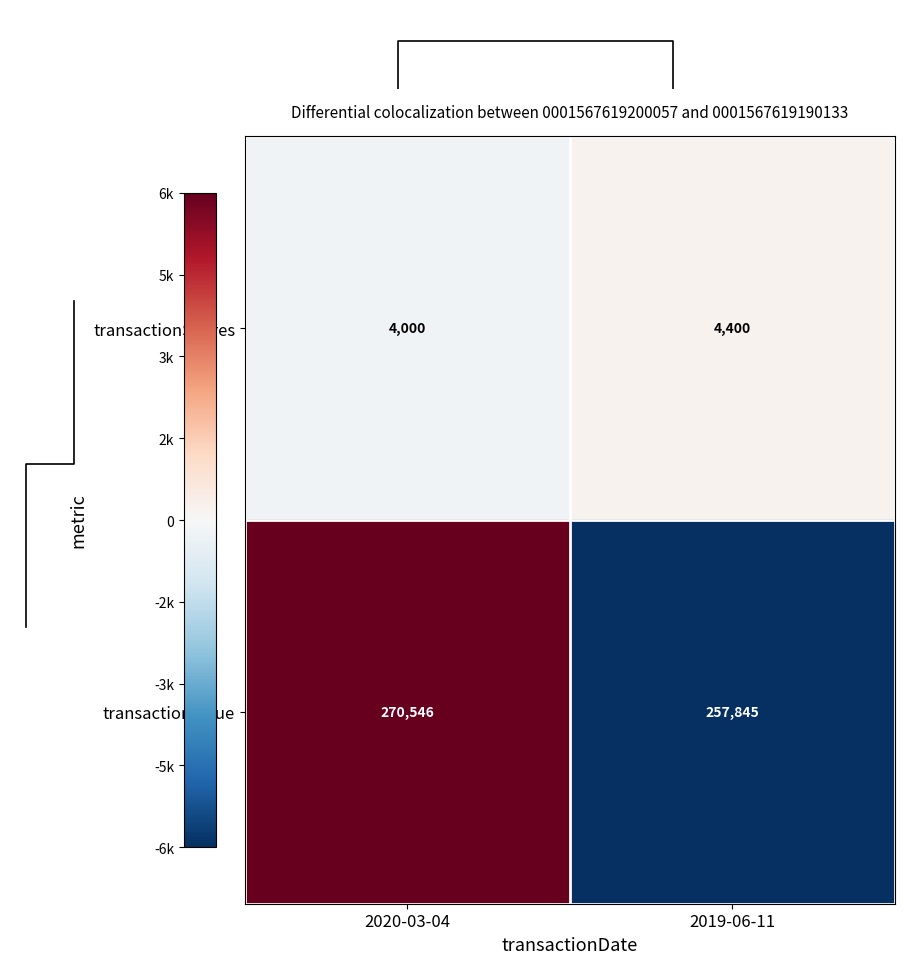

At which label does transactionShares reach its minimum?

2020-03-04